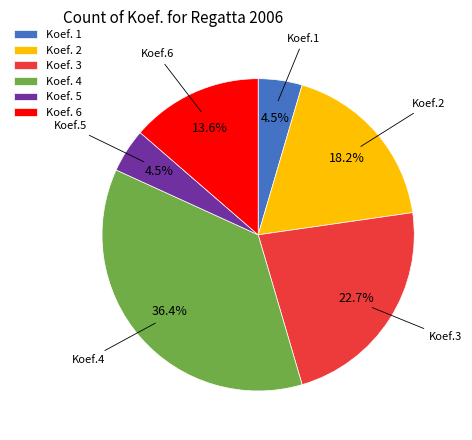

Count the number of slices in the pie.

6